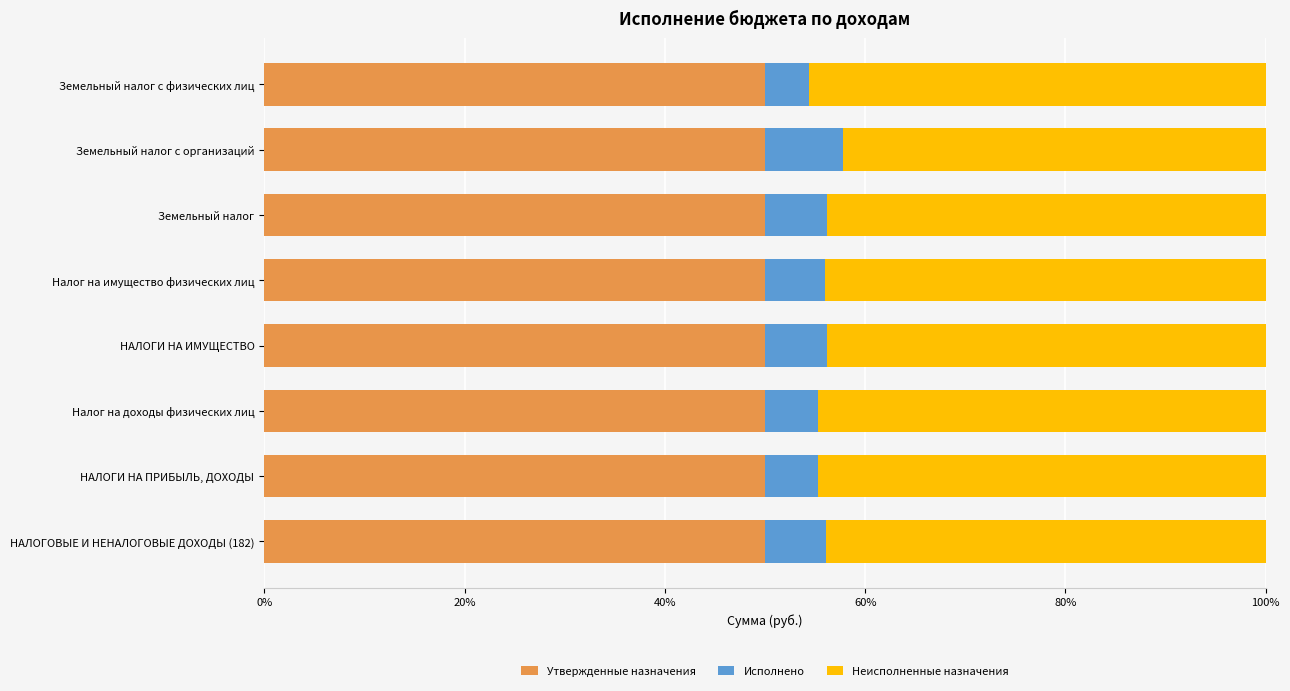

True or false: Утвержденные назначения has a value of 50.0 at НАЛОГИ НА ПРИБЫЛЬ, ДОХОДЫ.

True